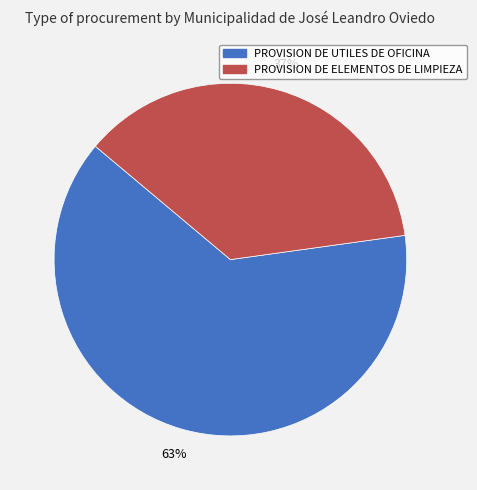

Count the number of slices in the pie.

2